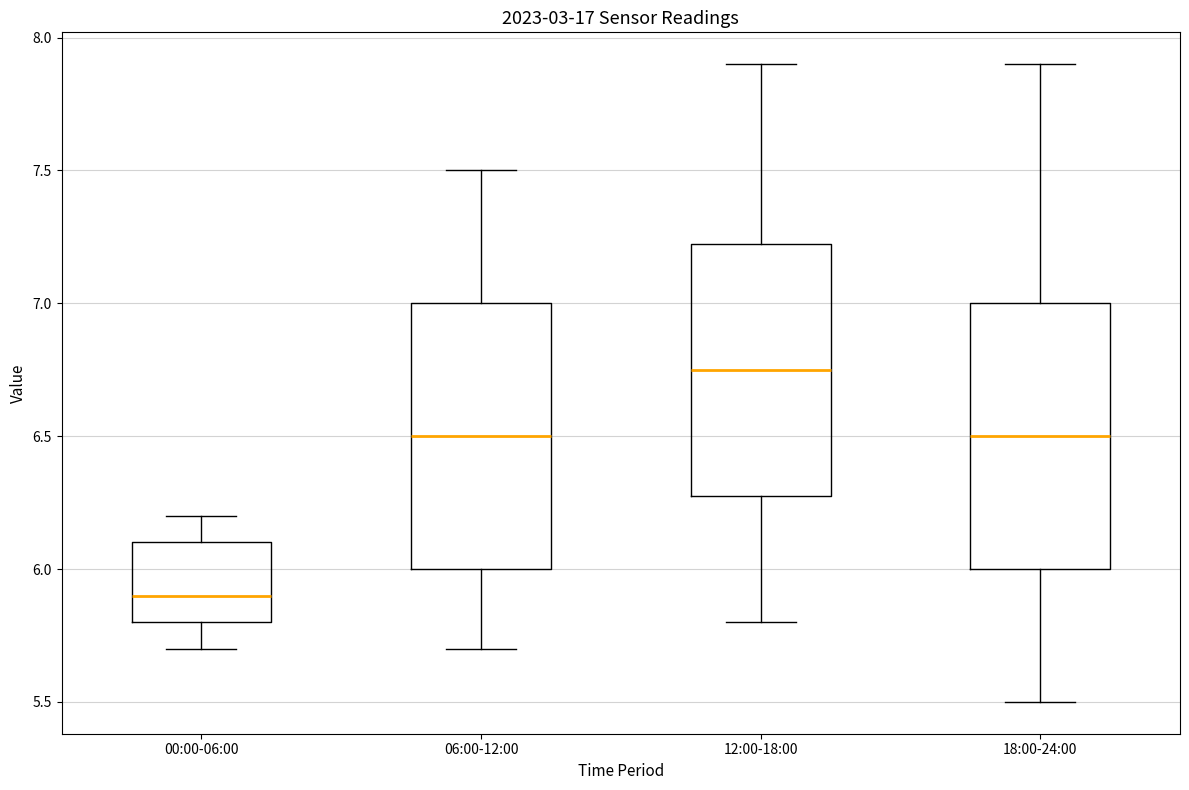

Which box has the lowest median line?

00:00-06:00